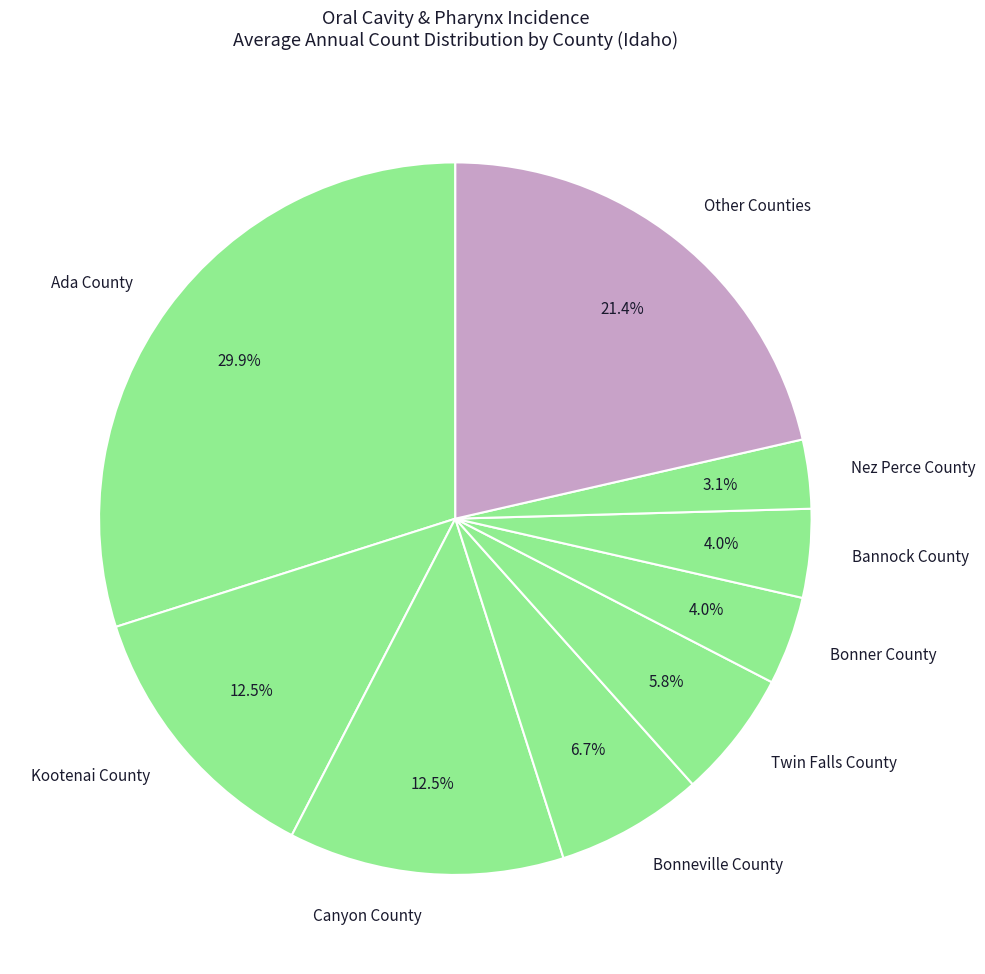

What percentage is NOT represented by Bonneville County?

93.3%